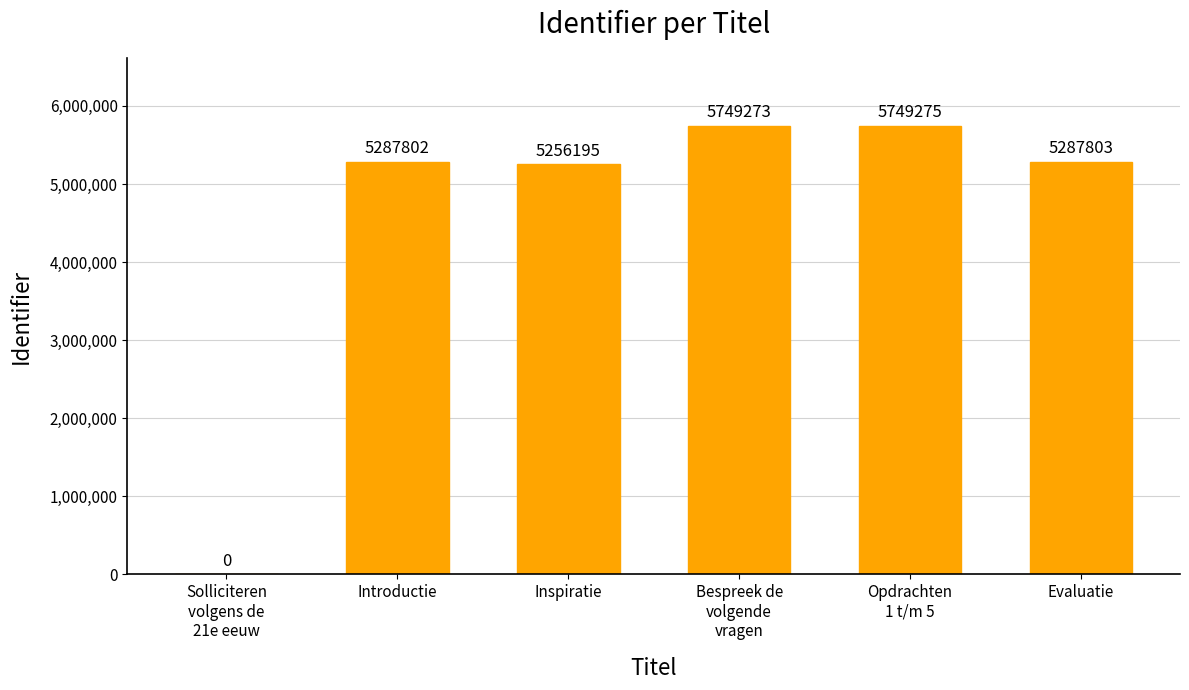

What is the greatest value displayed?

5749275